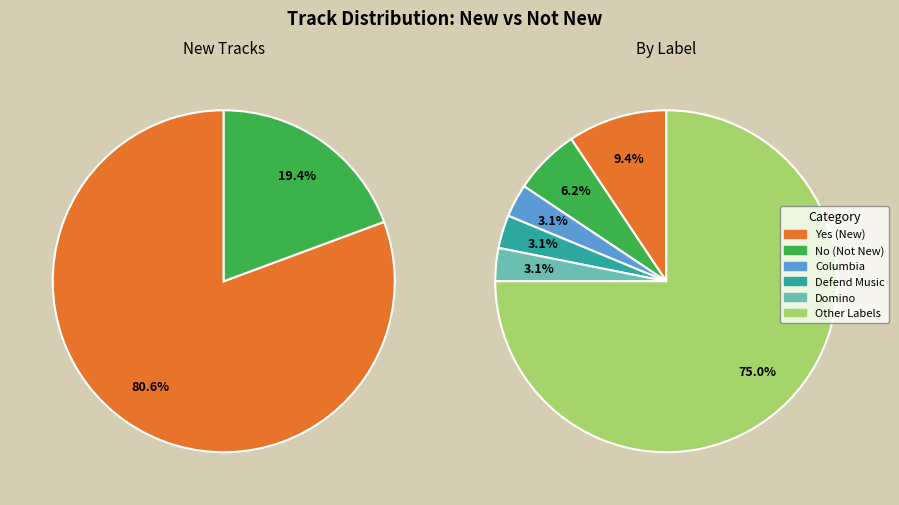

Between Yes and No, which is larger?

Yes